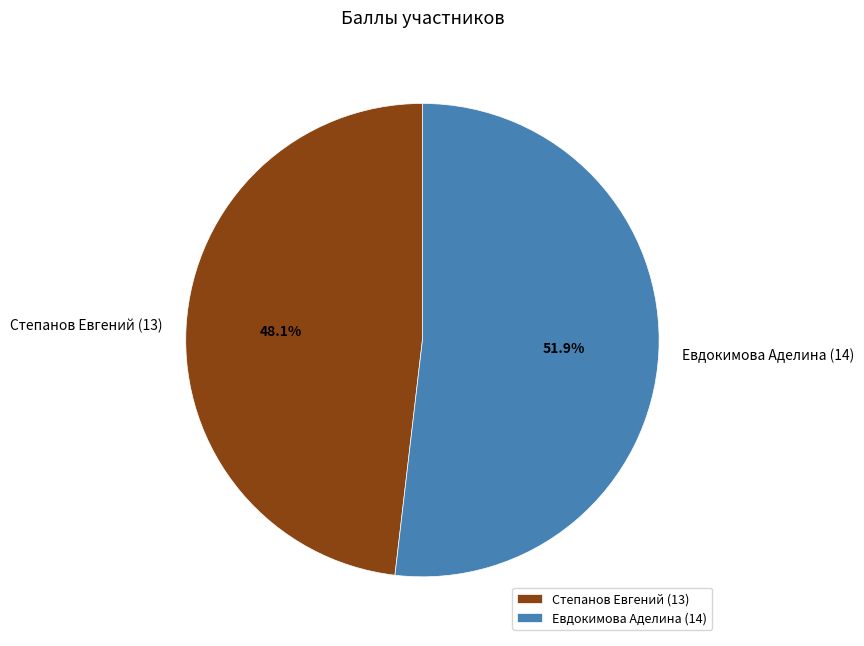

To the nearest percent, what is the average slice percentage?

50%